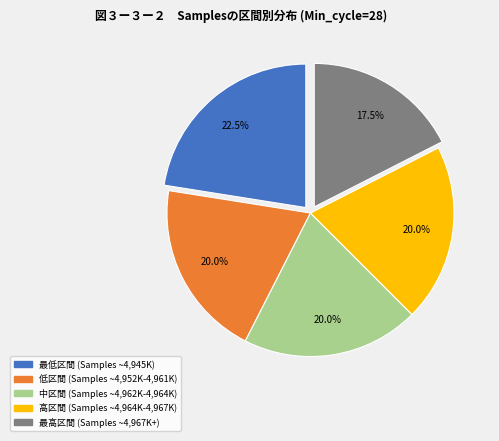

How many slices are in this pie chart?

5